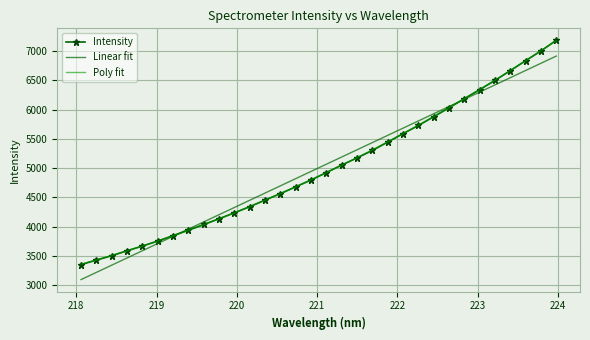

What is the minimum value shown in the chart?

3095.8